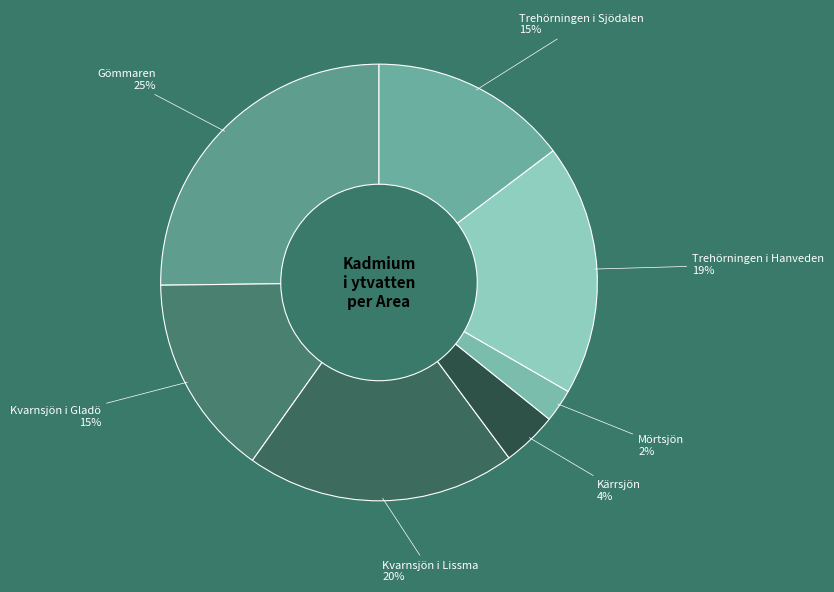

Does Kärrsjön represent more than half of the total?

No